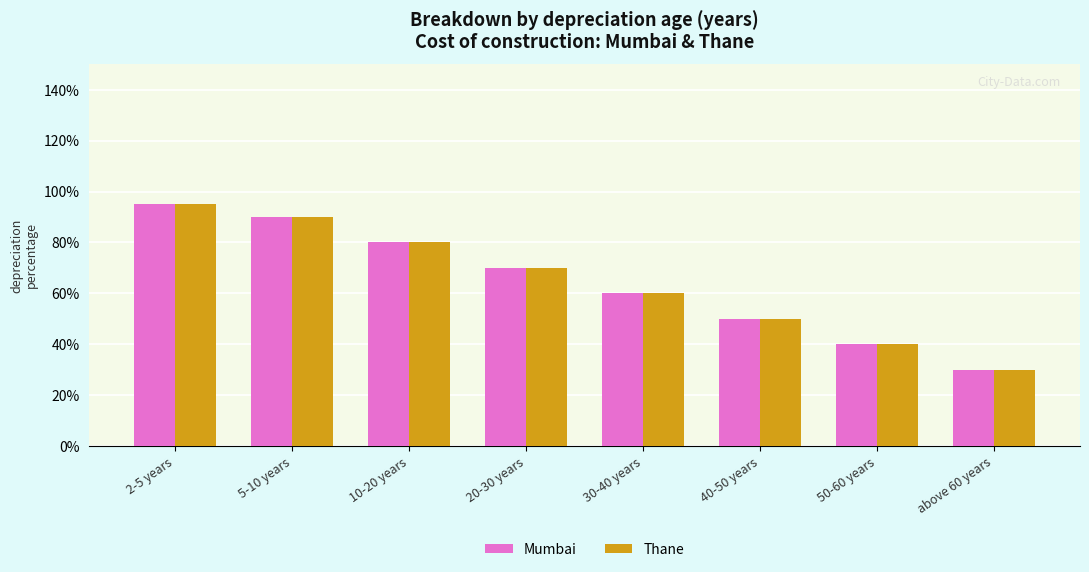

What is the difference between the maximum and minimum values in the Thane series?

0.6